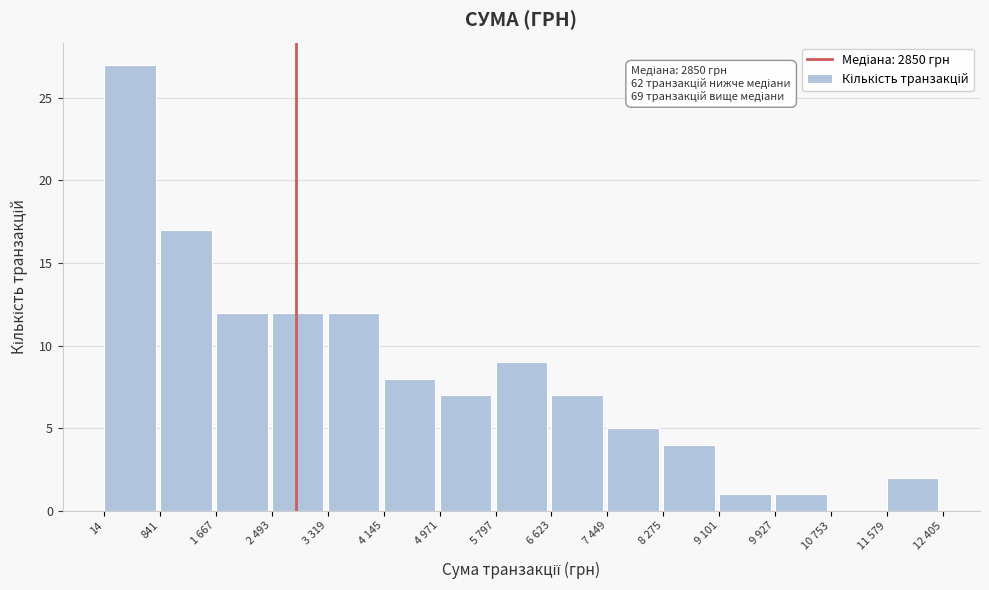

Reading right to left, extract all data points from this chart.

11 579=2	10 753=0	9 927=1	9 101=1	8 275=4	7 449=5	6 623=7	5 797=9	4 971=7	4 145=8	3 319=12	2 493=12	1 667=12	841=17	14=27